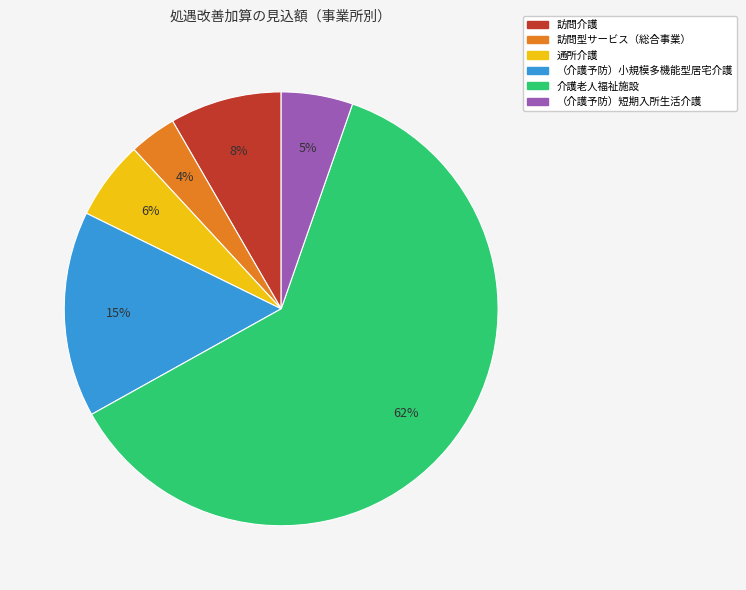

How many segments does this pie chart have?

6